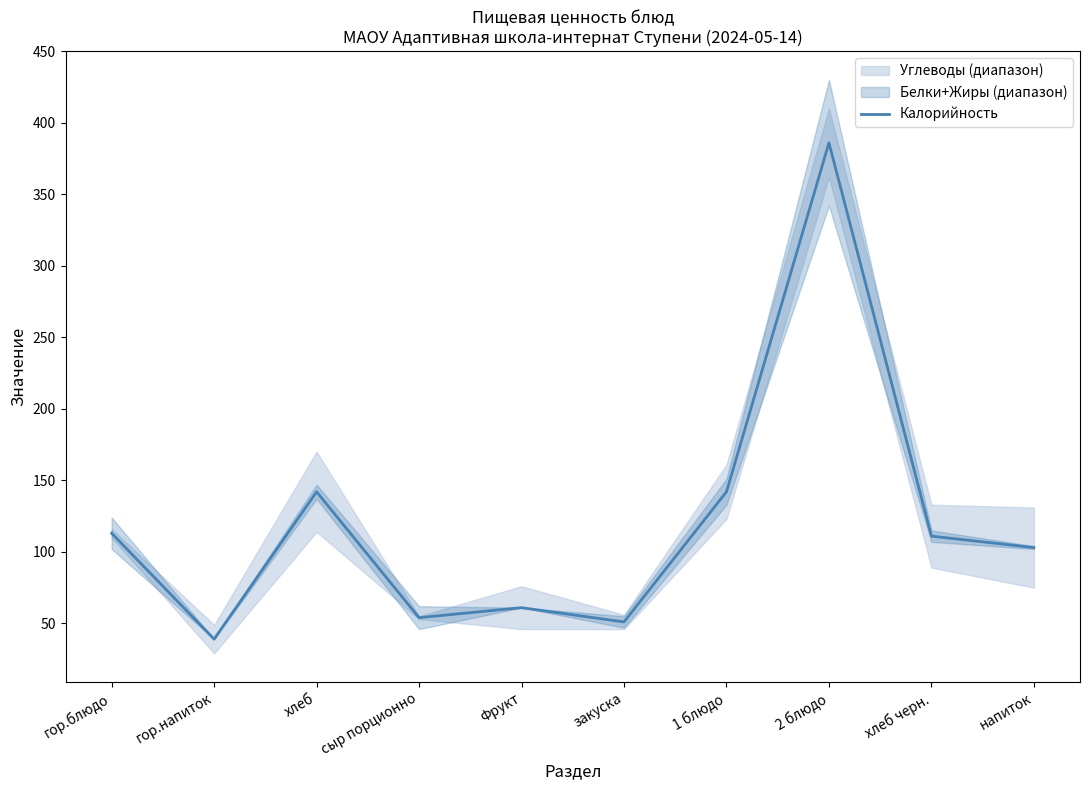

True or false: the data shows 41 at хлеб.

False